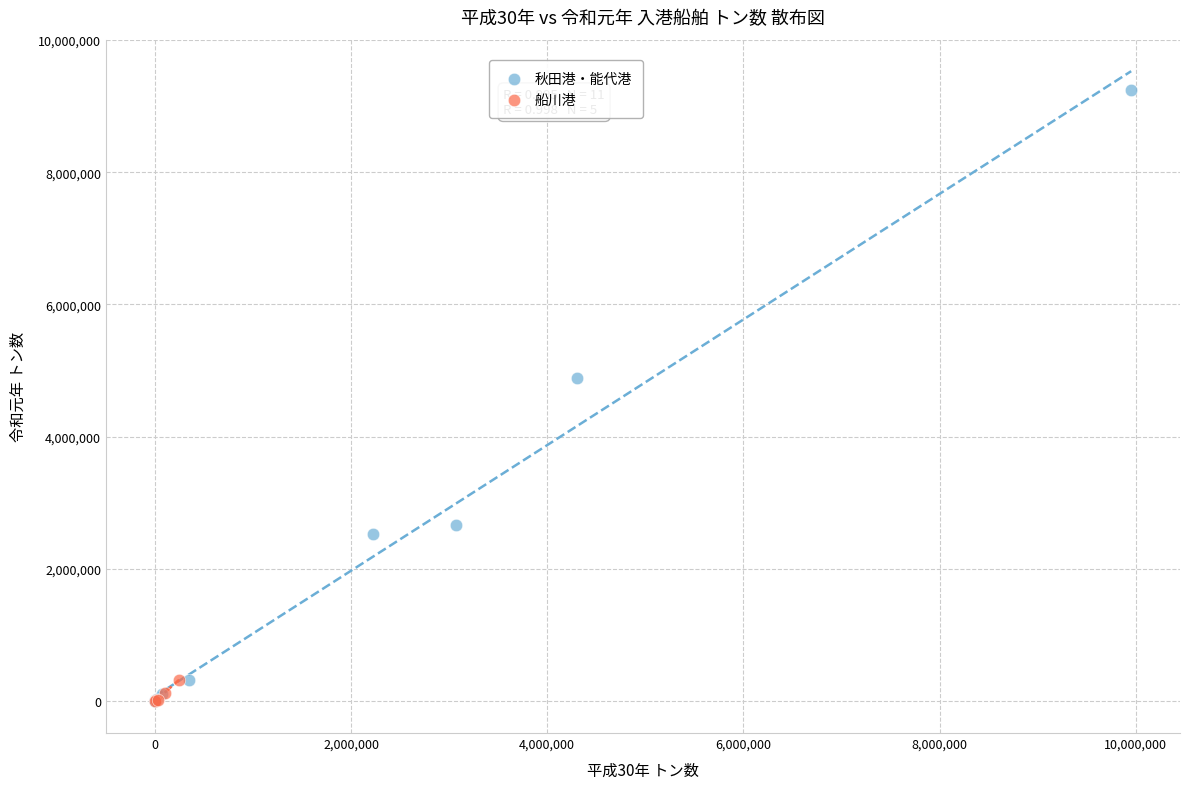

What are all the series names shown in the legend?

秋田港・能代港, 船川港